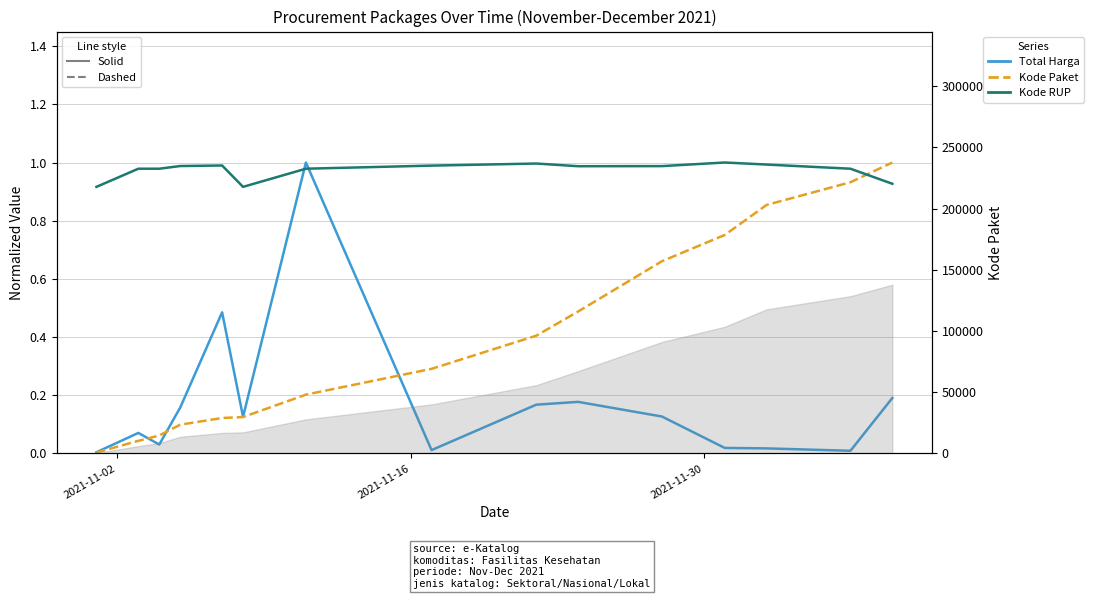

Reading left to right, extract all data points from this chart.

Total Harga (norm): 0.0	0.1	0.0	0.2	0.5	0.1	1.0	0.0	0.2	0.2	0.1	0.0	0.0	0.0	0.2
Kode Paket (norm): 0.0	0.0	0.1	0.1	0.1	0.1	0.2	0.3	0.4	0.5	0.7	0.8	0.9	0.9	1.0
Kode RUP (norm): 0.9	1.0	1.0	1.0	1.0	0.9	1.0	1.0	1.0	1.0	1.0	1.0	1.0	1.0	0.9